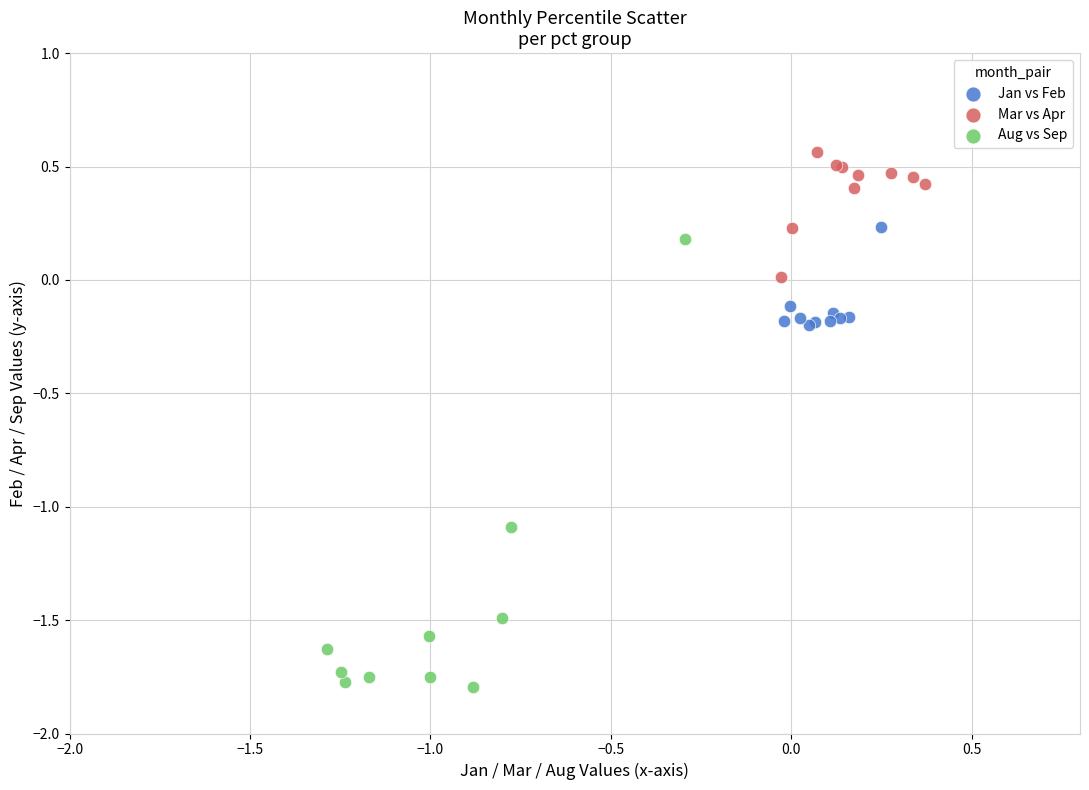

Which series has the largest Y range (max minus min)?

Aug vs Sep